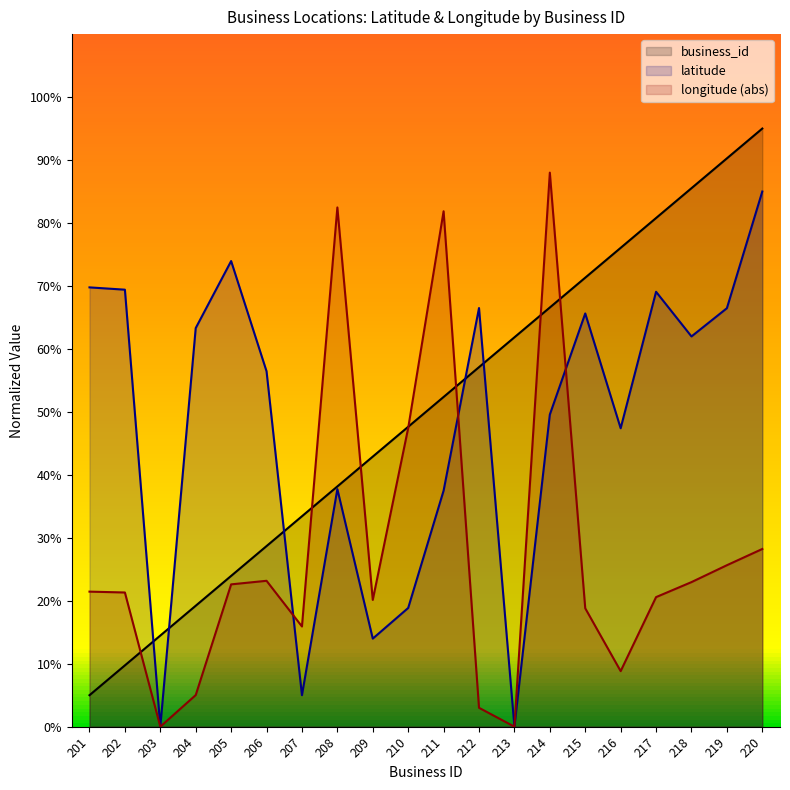

What is the difference between the latitude values at 212 and 213?

66.5